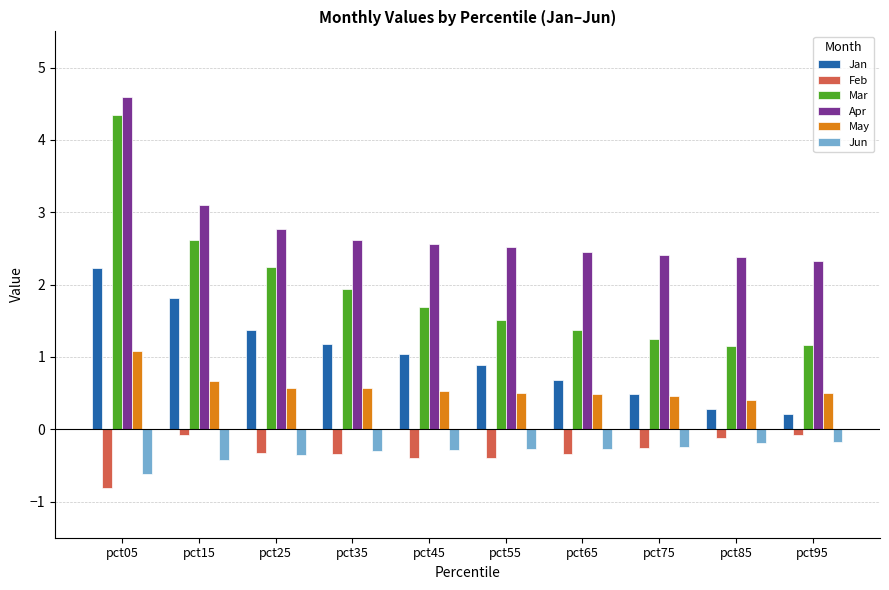

At which category is the sum across all series the highest?

pct05